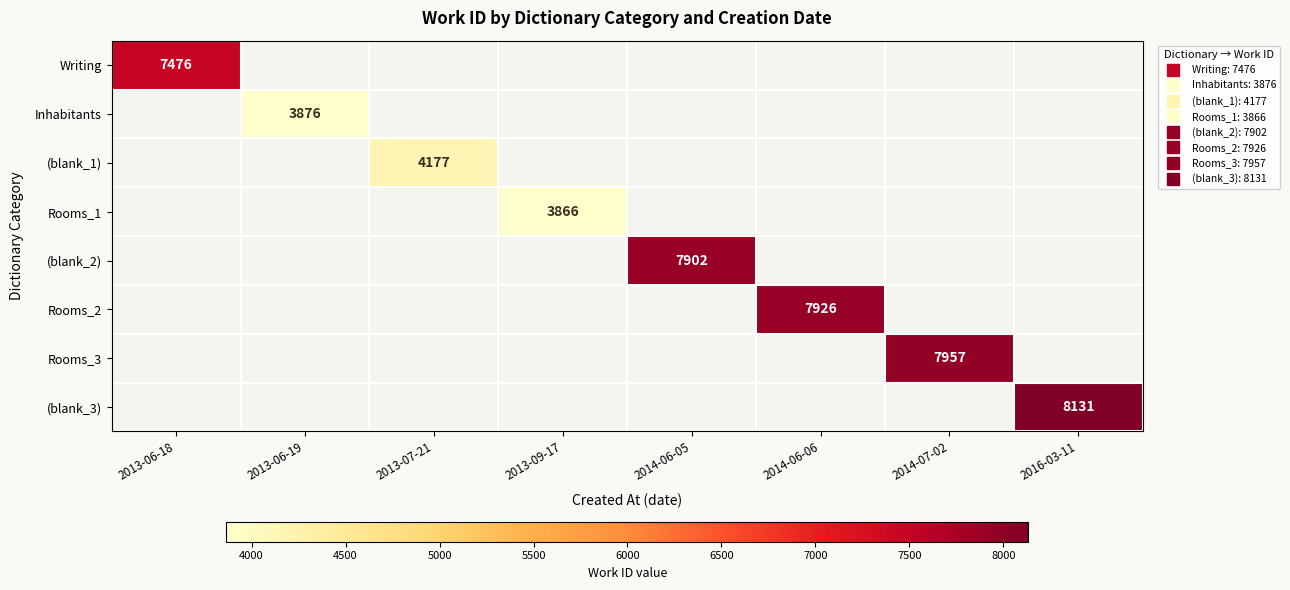

The value of Writing at 2013-06-18 is 7476.0. True or false?

True